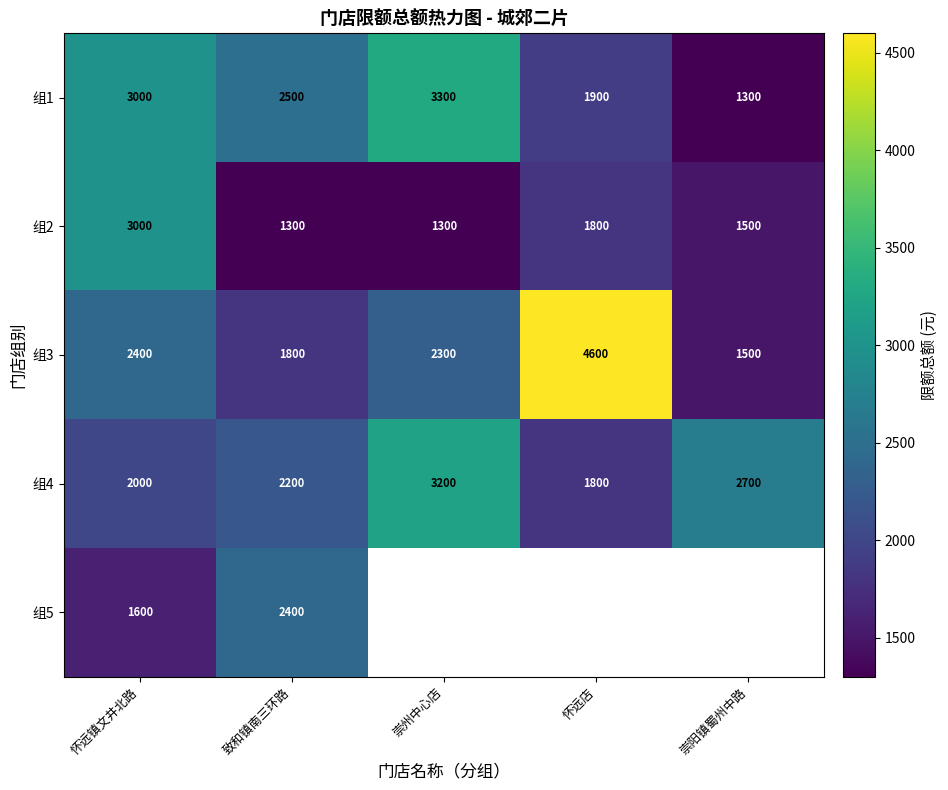

The 组1 series shows 1300 at 崇阳镇蜀州中路. True or false?

True